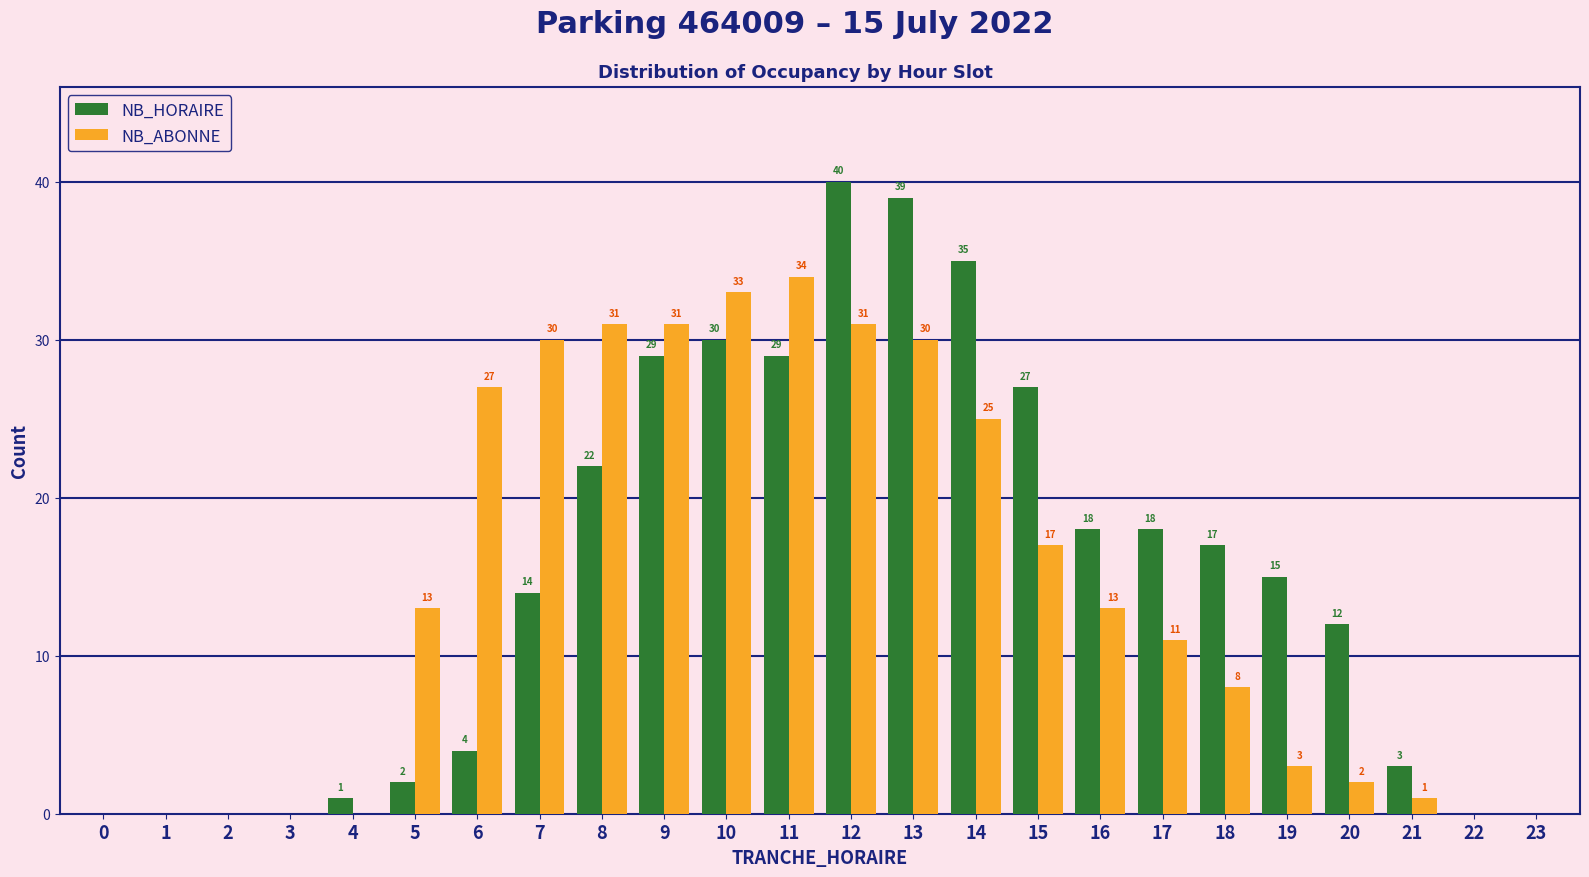

Reading left to right, extract all data points from this chart.

NB_HORAIRE: 0=0	1=0	2=0	3=0	4=1	5=2	6=4	7=14	8=22	9=29	10=30	11=29	12=40	13=39	14=35	15=27	16=18	17=18	18=17	19=15	20=12	21=3	22=0	23=0
NB_ABONNE: 0=0	1=0	2=0	3=0	4=0	5=13	6=27	7=30	8=31	9=31	10=33	11=34	12=31	13=30	14=25	15=17	16=13	17=11	18=8	19=3	20=2	21=1	22=0	23=0